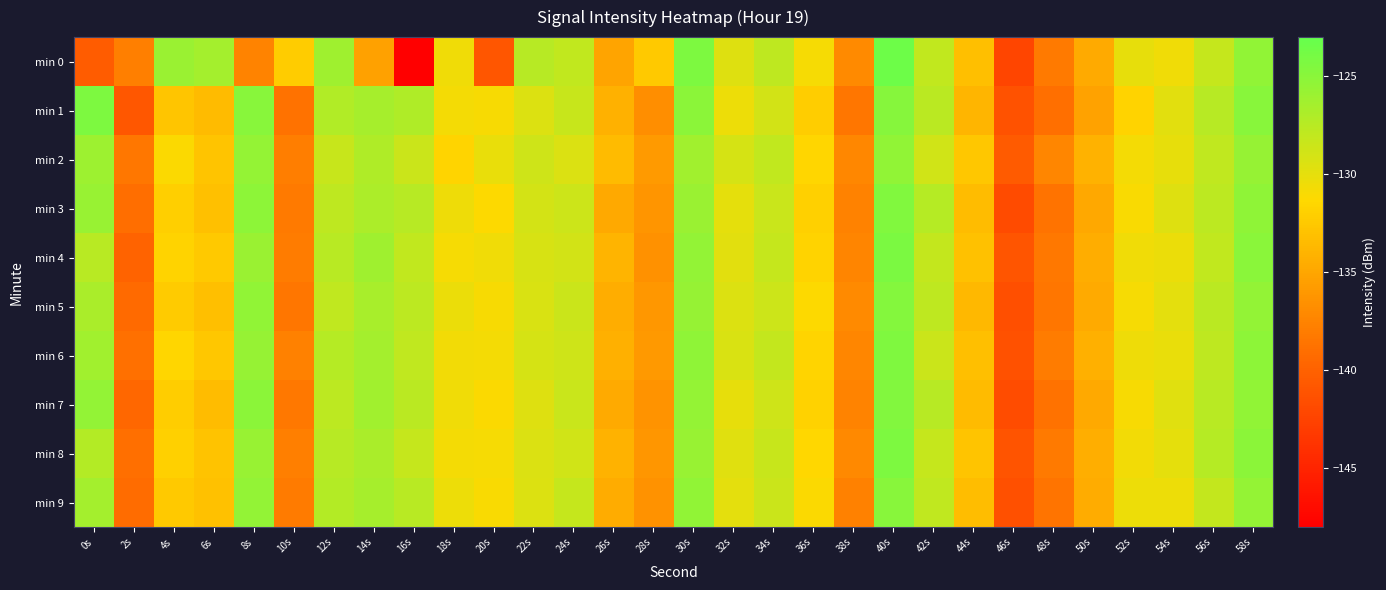

Reading left to right, transcribe all the data shown in this chart.

min 0: 0s=-140.4	2s=-137.8	4s=-125.9	6s=-126.5	8s=-137.5	10s=-132.2	12s=-126.2	14s=-135.3	16s=-147.9	18s=-130.6	20s=-141.0	22s=-127.4	24s=-128.1	26s=-135.1	28s=-132.4	30s=-124.3	32s=-129.6	34s=-127.8	36s=-130.8	38s=-137.0	40s=-123.4	42s=-128.0	44s=-133.2	46s=-142.3	48s=-138.1	50s=-134.7	52s=-130.1	54s=-130.5	56s=-128.2	58s=-125.4
min 1: 0s=-124.3	2s=-140.8	4s=-132.7	6s=-133.5	8s=-124.9	10s=-138.8	12s=-127.2	14s=-126.5	16s=-127.1	18s=-130.8	20s=-131.0	22s=-129.5	24s=-128.3	26s=-134.2	28s=-136.7	30s=-125.1	32s=-130.4	34s=-128.9	36s=-132.1	38s=-138.5	40s=-124.8	42s=-127.6	44s=-133.9	46s=-141.2	48s=-139.0	50s=-135.3	52s=-131.7	54s=-129.8	56s=-127.4	58s=-124.9
min 2: 0s=-126.1	2s=-138.4	4s=-131.2	6s=-132.8	8s=-125.6	10s=-137.9	12s=-128.3	14s=-127.1	16s=-128.5	18s=-131.6	20s=-130.2	22s=-128.7	24s=-129.4	26s=-133.5	28s=-135.8	30s=-126.3	32s=-129.1	34s=-128.0	36s=-131.5	38s=-137.2	40s=-125.4	42s=-128.8	44s=-132.6	46s=-140.5	48s=-137.3	50s=-134.1	52s=-130.8	54s=-130.1	56s=-127.9	58s=-125.7
min 3: 0s=-125.8	2s=-139.1	4s=-132.0	6s=-133.1	8s=-125.2	10s=-138.2	12s=-127.8	14s=-126.9	16s=-127.4	18s=-130.5	20s=-131.3	22s=-129.0	24s=-128.6	26s=-134.8	28s=-136.2	30s=-125.9	32s=-130.0	34s=-128.4	36s=-131.9	38s=-137.6	40s=-124.5	42s=-127.3	44s=-133.4	46s=-141.8	48s=-138.7	50s=-134.9	52s=-131.1	54s=-129.6	56s=-127.7	58s=-125.3
min 4: 0s=-127.5	2s=-139.8	4s=-131.7	6s=-132.4	8s=-125.9	10s=-138.0	12s=-127.5	14s=-126.2	16s=-128.0	18s=-130.9	20s=-130.6	22s=-129.2	24s=-128.9	26s=-134.0	28s=-136.5	30s=-125.5	32s=-129.8	34s=-128.2	36s=-131.7	38s=-137.4	40s=-124.2	42s=-128.1	44s=-133.0	46s=-141.0	48s=-138.3	50s=-134.5	52s=-130.6	54s=-130.3	56s=-128.0	58s=-125.0
min 5: 0s=-126.8	2s=-139.4	4s=-132.3	6s=-133.2	8s=-125.4	10s=-138.5	12s=-127.9	14s=-126.7	16s=-127.7	18s=-130.3	20s=-131.0	22s=-129.3	24s=-128.5	26s=-134.5	28s=-136.0	30s=-125.7	32s=-129.5	34s=-128.6	36s=-131.3	38s=-137.0	40s=-124.7	42s=-127.8	44s=-133.7	46s=-141.5	48s=-138.5	50s=-134.7	52s=-130.9	54s=-129.9	56s=-127.6	58s=-125.5
min 6: 0s=-126.3	2s=-138.9	4s=-131.5	6s=-132.6	8s=-125.7	10s=-137.7	12s=-127.3	14s=-126.5	16s=-127.9	18s=-130.7	20s=-130.8	22s=-129.1	24s=-128.7	26s=-134.3	28s=-135.9	30s=-125.3	32s=-129.3	34s=-128.1	36s=-131.6	38s=-137.3	40s=-124.4	42s=-128.5	44s=-133.2	46s=-141.3	48s=-138.0	50s=-134.3	52s=-130.5	54s=-130.2	56s=-127.8	58s=-125.2
min 7: 0s=-125.5	2s=-139.6	4s=-132.1	6s=-133.4	8s=-125.1	10s=-138.3	12s=-127.7	14s=-126.3	16s=-127.6	18s=-130.6	20s=-131.2	22s=-129.6	24s=-128.4	26s=-134.7	28s=-136.3	30s=-125.6	32s=-130.1	34s=-128.7	36s=-131.8	38s=-137.5	40s=-124.6	42s=-127.4	44s=-133.5	46s=-141.7	48s=-138.8	50s=-134.8	52s=-131.0	54s=-129.7	56s=-127.5	58s=-125.4
min 8: 0s=-127.2	2s=-139.0	4s=-131.9	6s=-132.9	8s=-125.8	10s=-137.8	12s=-127.4	14s=-126.8	16s=-128.2	18s=-130.8	20s=-130.9	22s=-129.4	24s=-128.8	26s=-134.1	28s=-136.1	30s=-125.8	32s=-129.7	34s=-128.3	36s=-131.4	38s=-137.1	40s=-124.3	42s=-128.2	44s=-132.8	46s=-141.1	48s=-138.2	50s=-134.4	52s=-130.7	54s=-130.0	56s=-127.3	58s=-125.1
min 9: 0s=-126.5	2s=-139.2	4s=-132.4	6s=-133.0	8s=-125.5	10s=-138.1	12s=-127.2	14s=-126.6	16s=-127.5	18s=-130.4	20s=-131.1	22s=-129.5	24s=-128.2	26s=-134.6	28s=-136.4	30s=-125.4	32s=-129.9	34s=-128.5	36s=-131.2	38s=-137.7	40s=-124.9	42s=-127.9	44s=-133.3	46s=-141.4	48s=-138.6	50s=-134.6	52s=-130.4	54s=-130.4	56s=-128.1	58s=-125.6